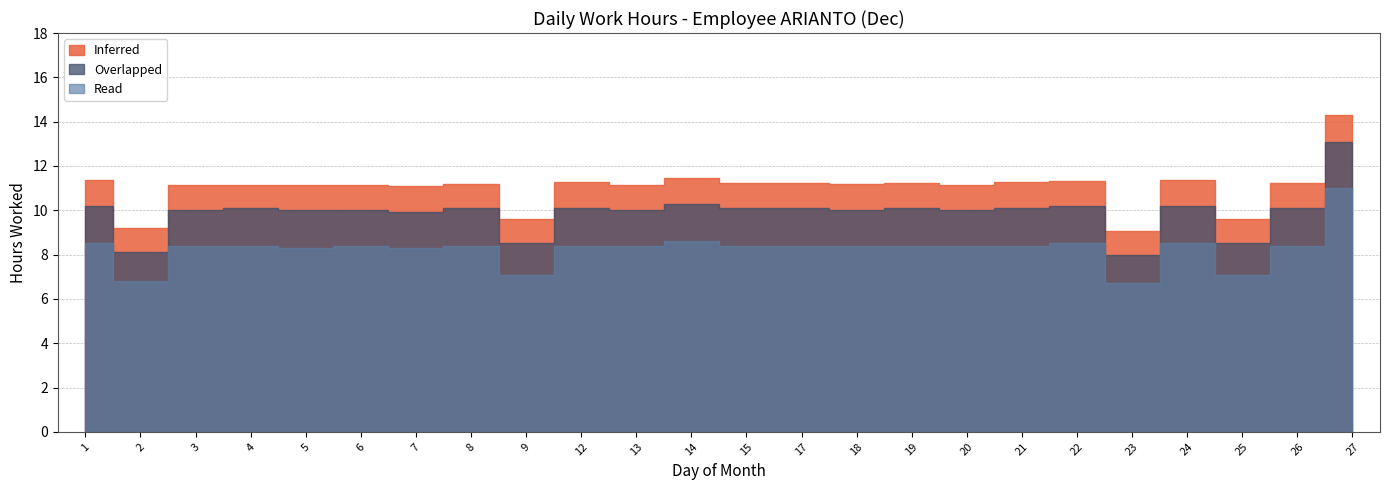

Is it true that Read equals 8.4 at 17?

True